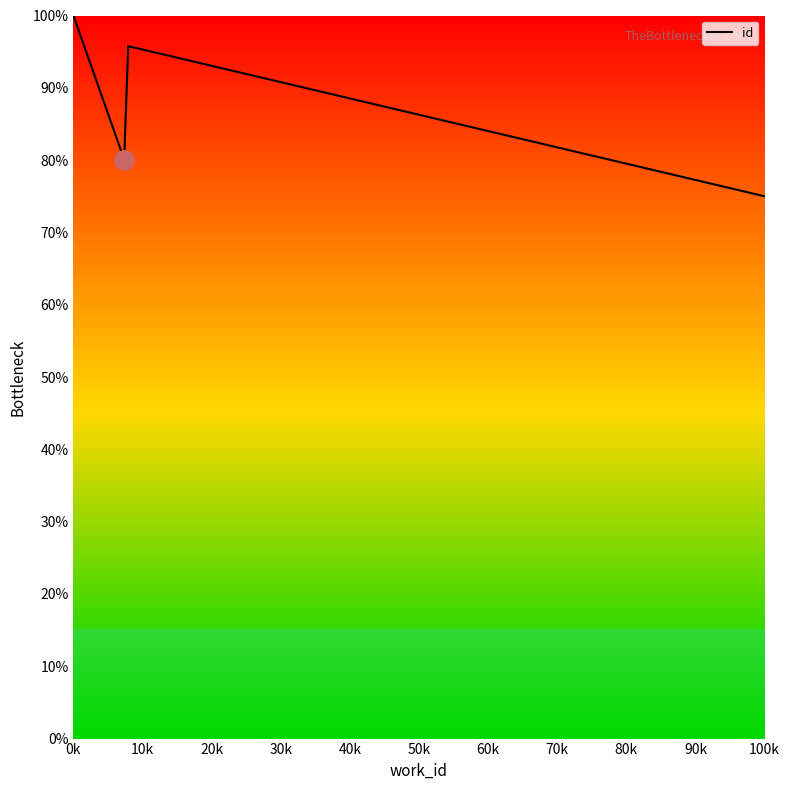

What is the greatest value displayed?

100.0